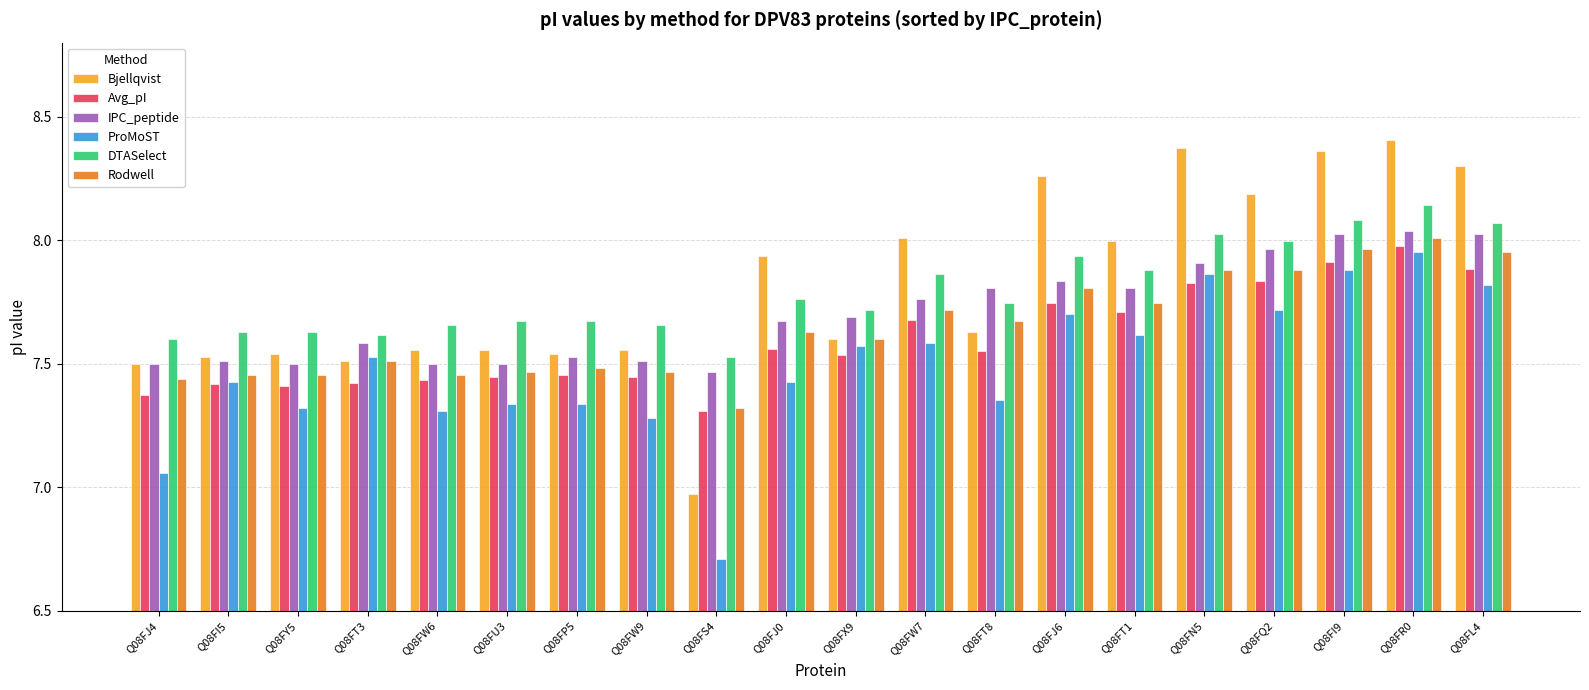

At which category does the chart reach its peak across all series?

Q08FR0